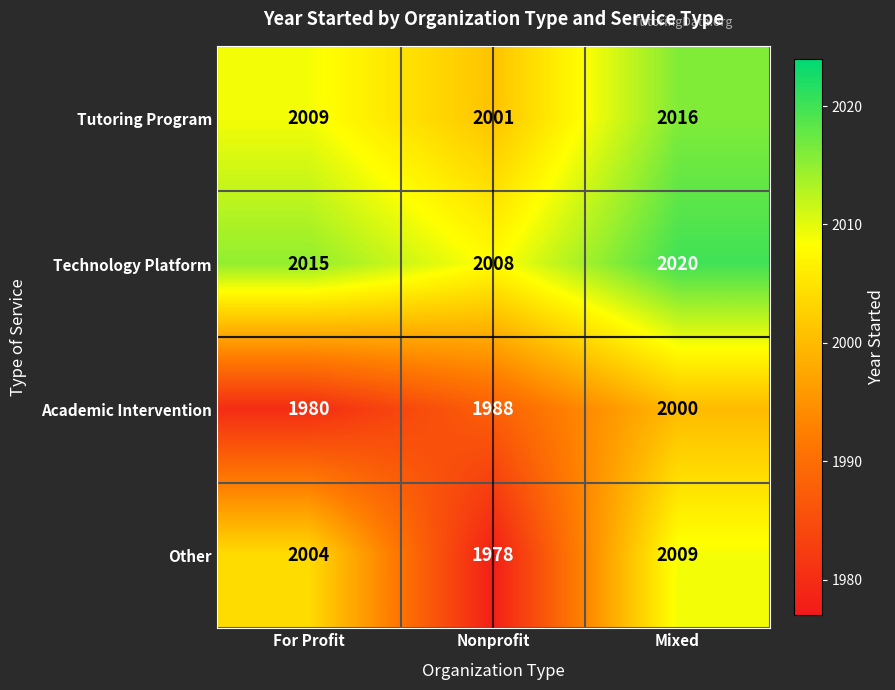

Is it true that Tutoring Program equals 2016 at Mixed?

True